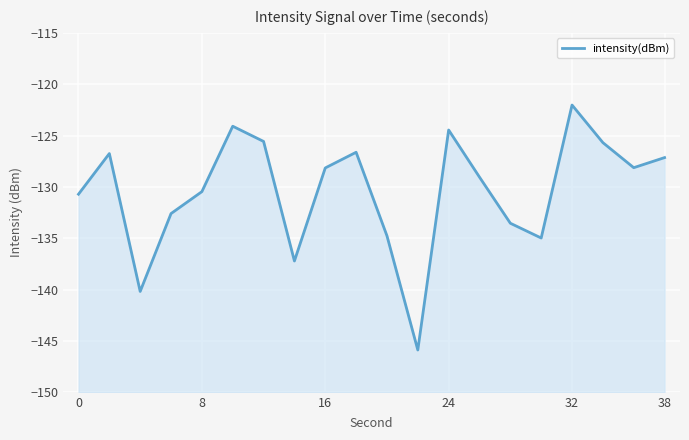

How many values exceed -128?

8